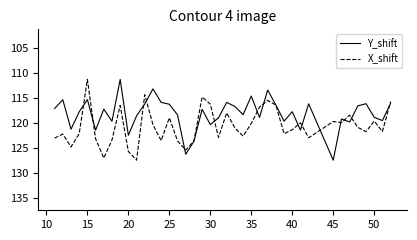

In X_shift, how many points are lower than both neighbors (excluding endpoints)?

12